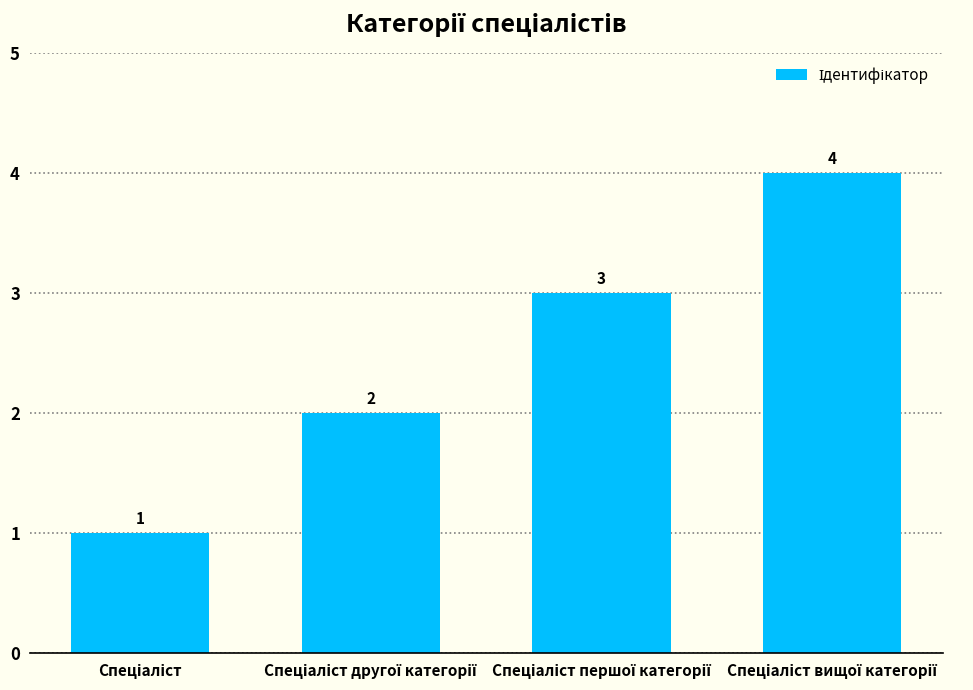

What is the value of the 4th bar from the left?

4